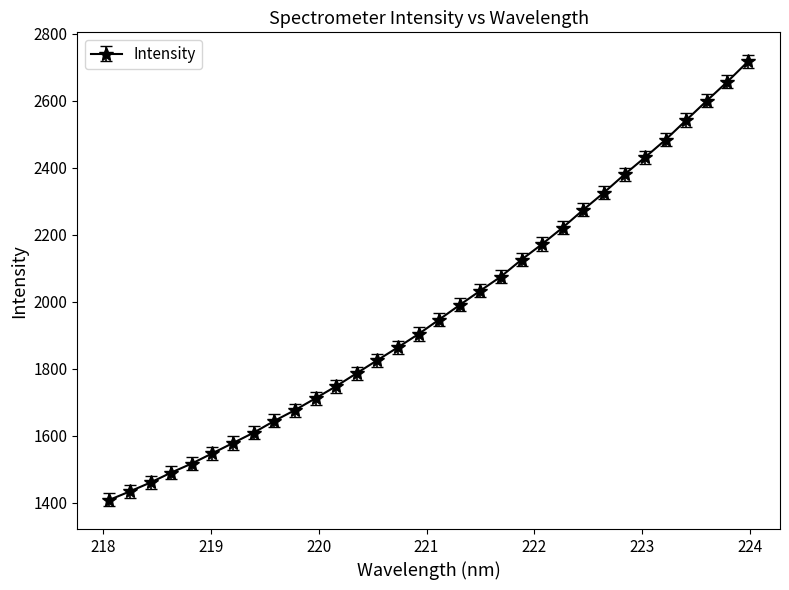

What is the average value?

1974.4